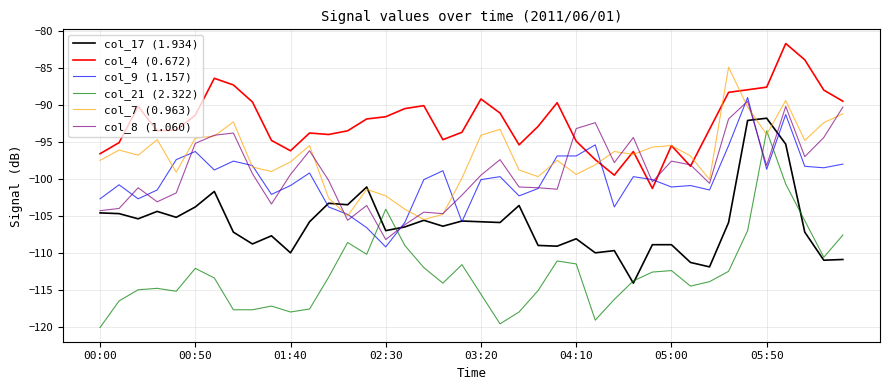

How many data points does each series have?

40